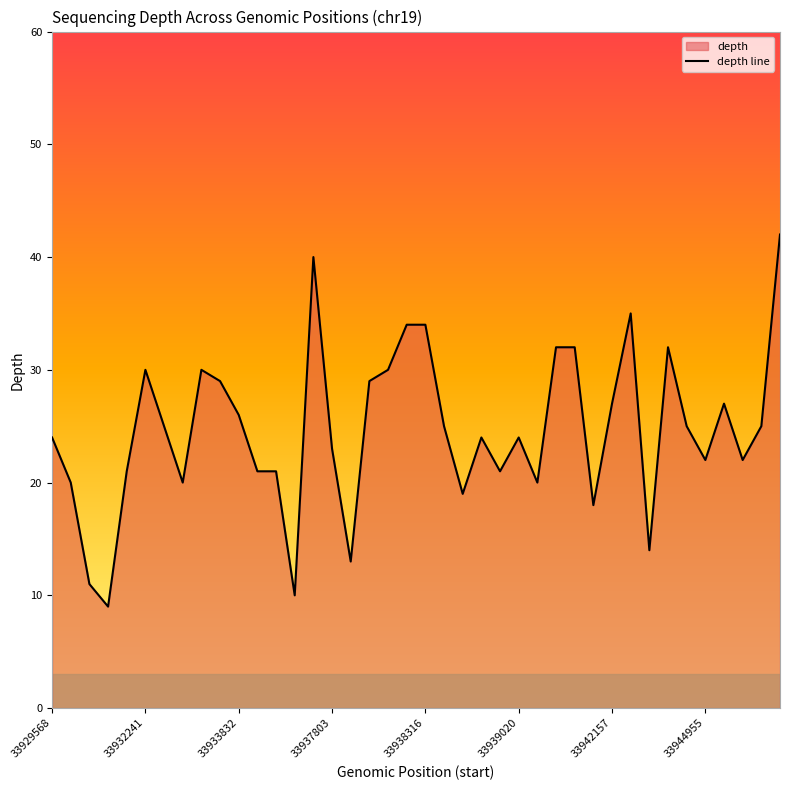

Reading left to right, list all the values displayed in this chart.

24	20	11	9	21	30	25	20	30	29	26	21	21	10	40	23	13	29	30	34	34	25	19	24	21	24	20	32	32	18	27	35	14	32	25	22	27	22	25	42